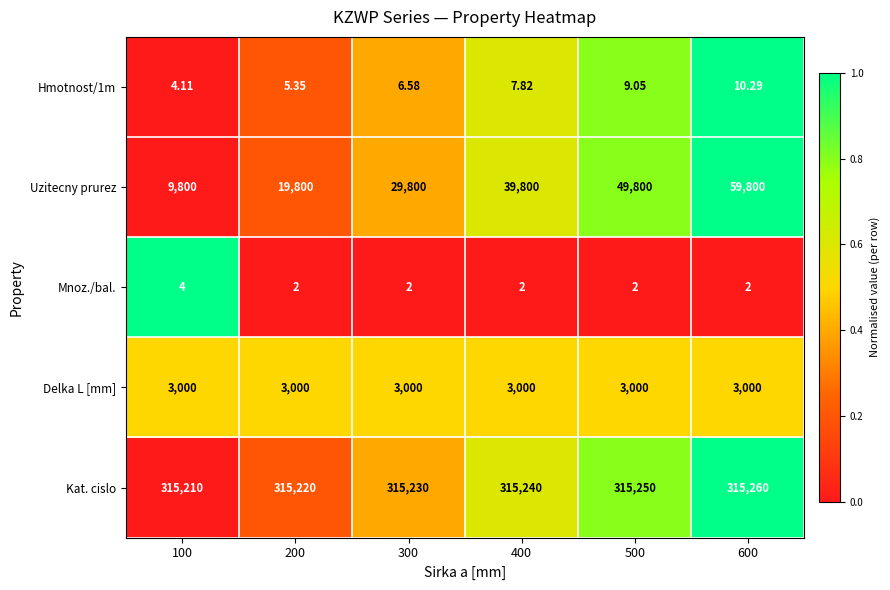

Which series has the widest spread of values?

Uzitecny prurez